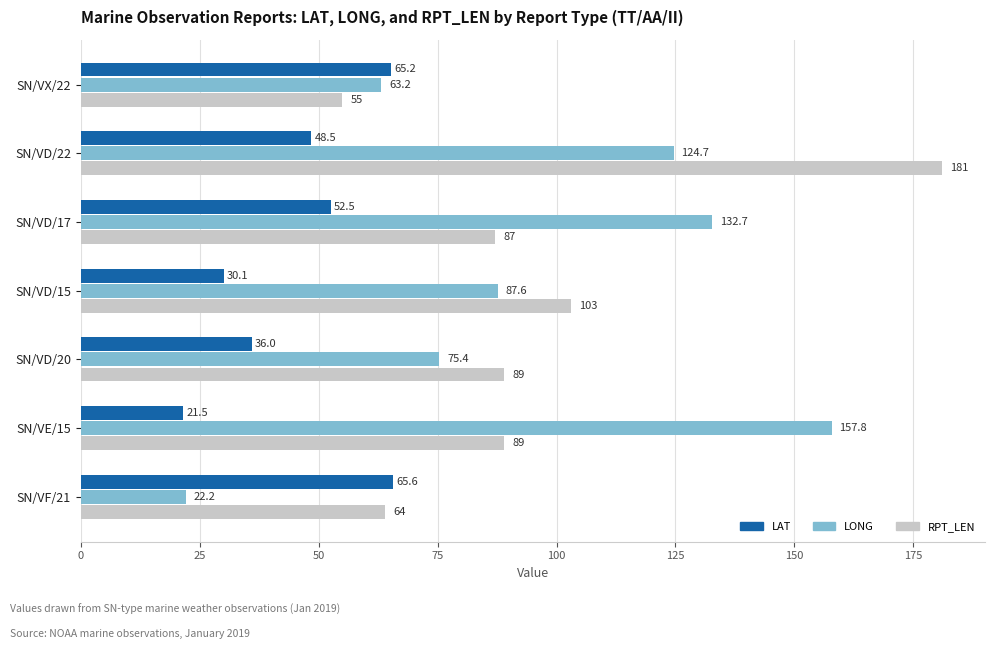

True or false: LAT has a value of 98.7 at SN/VF/21.

False